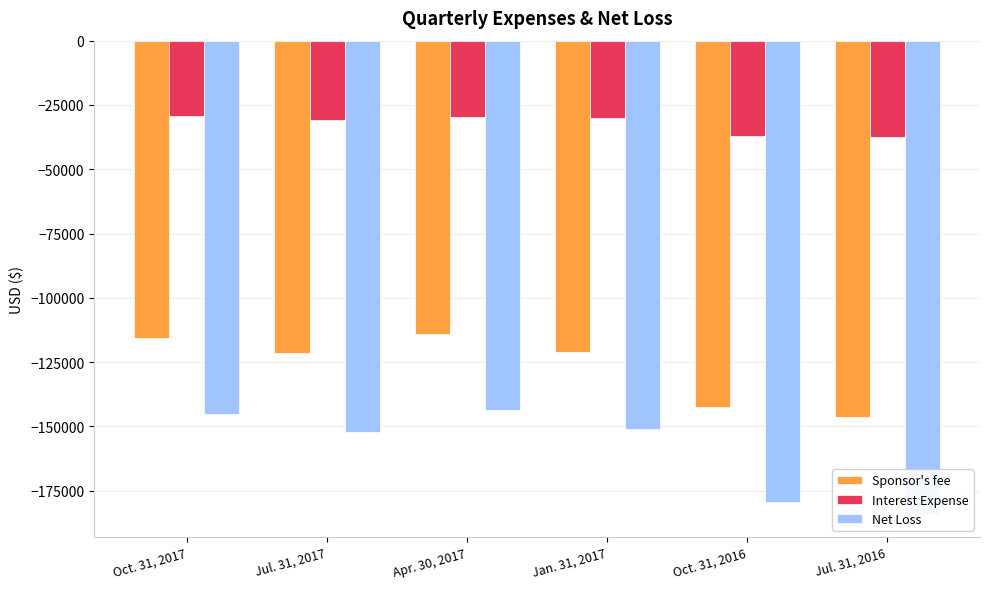

At which label is Interest Expense closest to -33420?

Jul. 31, 2017